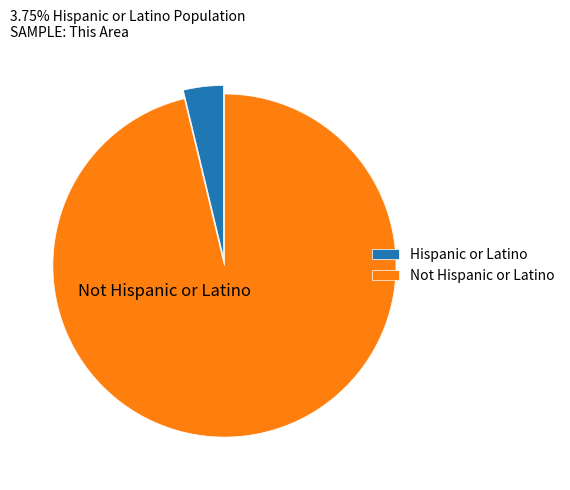

Does Not Hispanic or Latino account for over 50% of the chart?

Yes